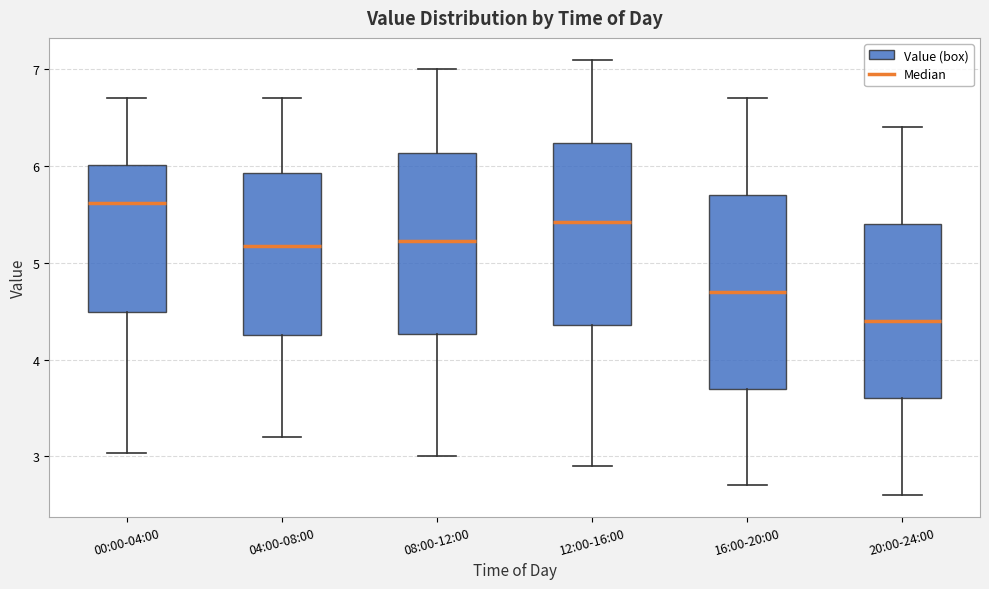

Which box has the highest median line?

00:00-04:00